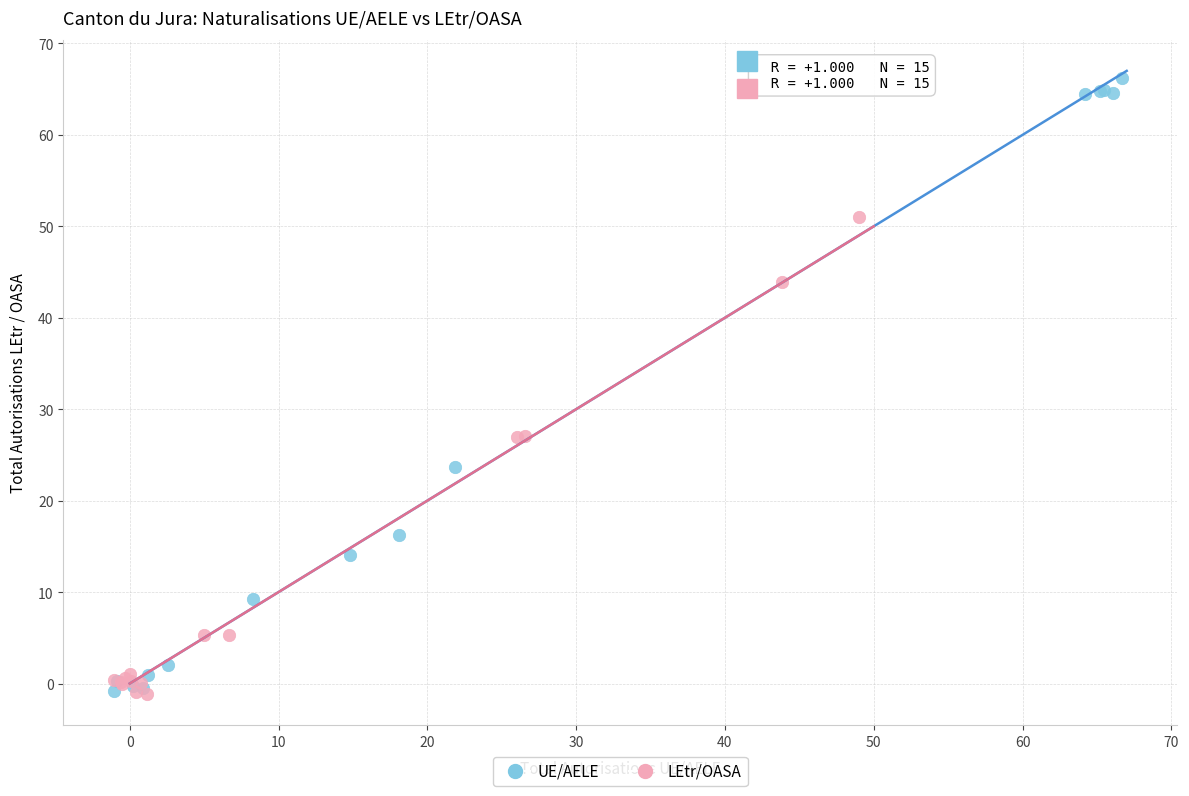

What are all the series names shown in the legend?

UE/AELE, LEtr/OASA